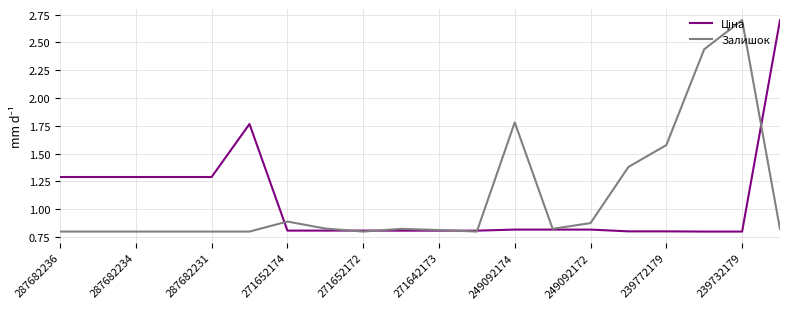

What is the maximum value shown in the chart?

2.7